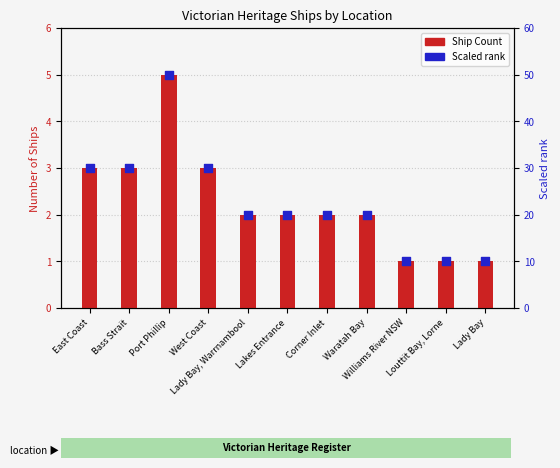

Which series has the largest Y range (max minus min)?

Scaled rank